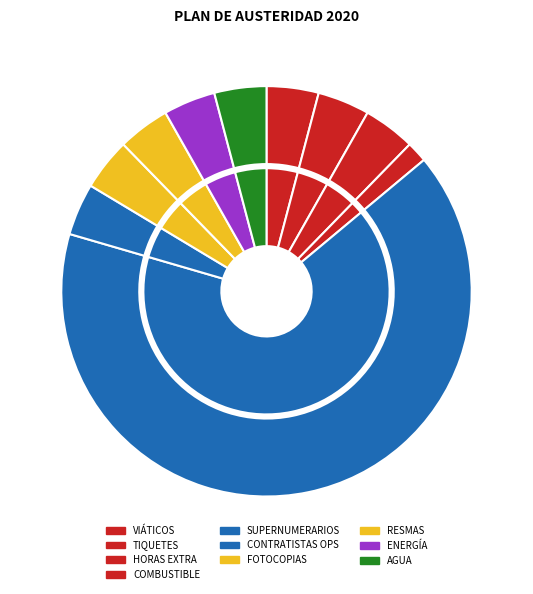

How many slices are in this pie chart?

10